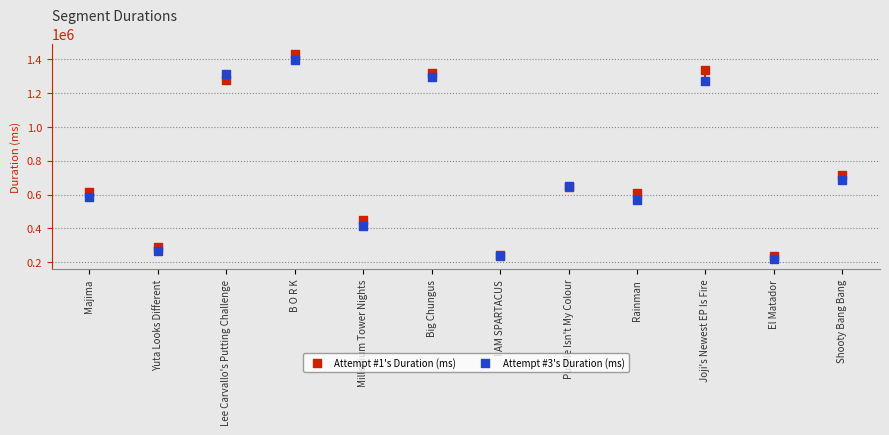

Which series reaches the maximum Y coordinate?

Attempt #1's Duration (ms)